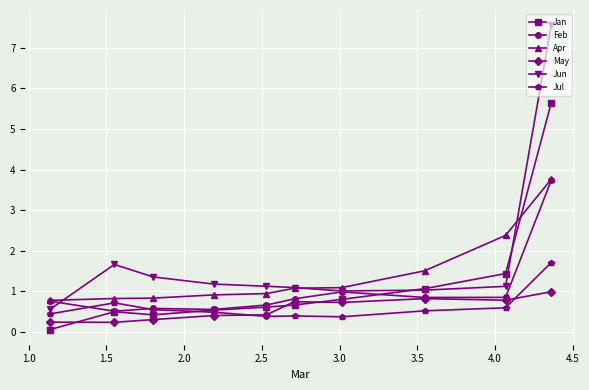

What is the value of the May point at the 4th from the left?

0.4